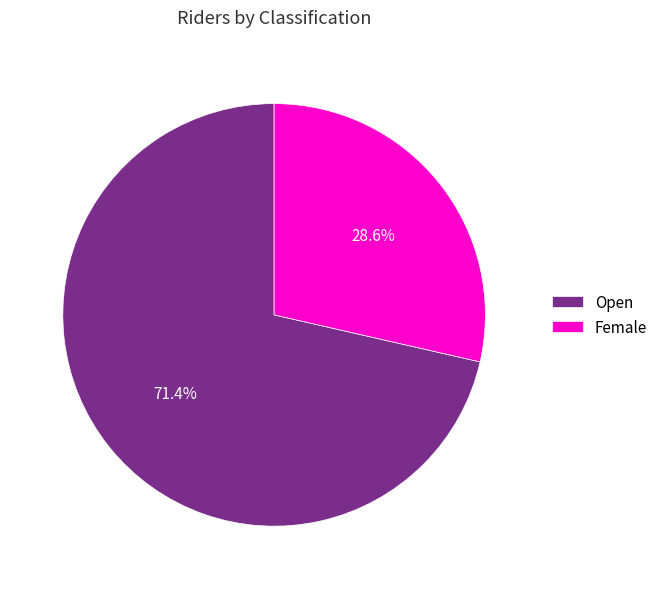

How many slices are in this pie chart?

2